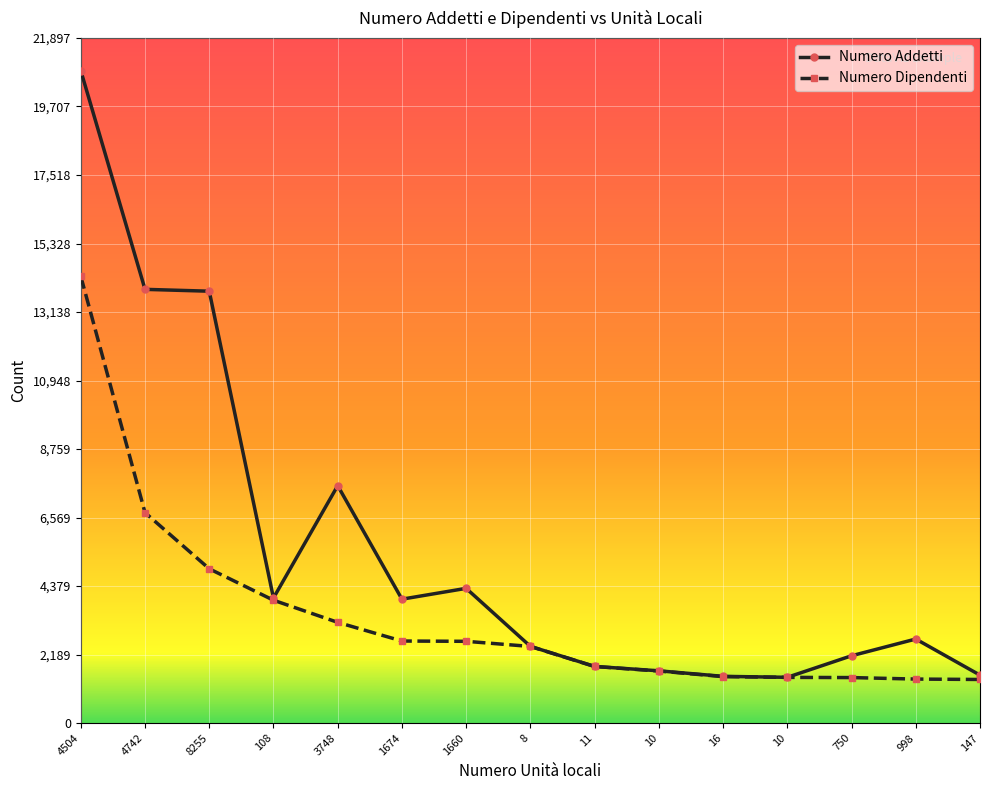

What is the difference between the second highest and minimum values in the Numero Dipendenti series?

5333